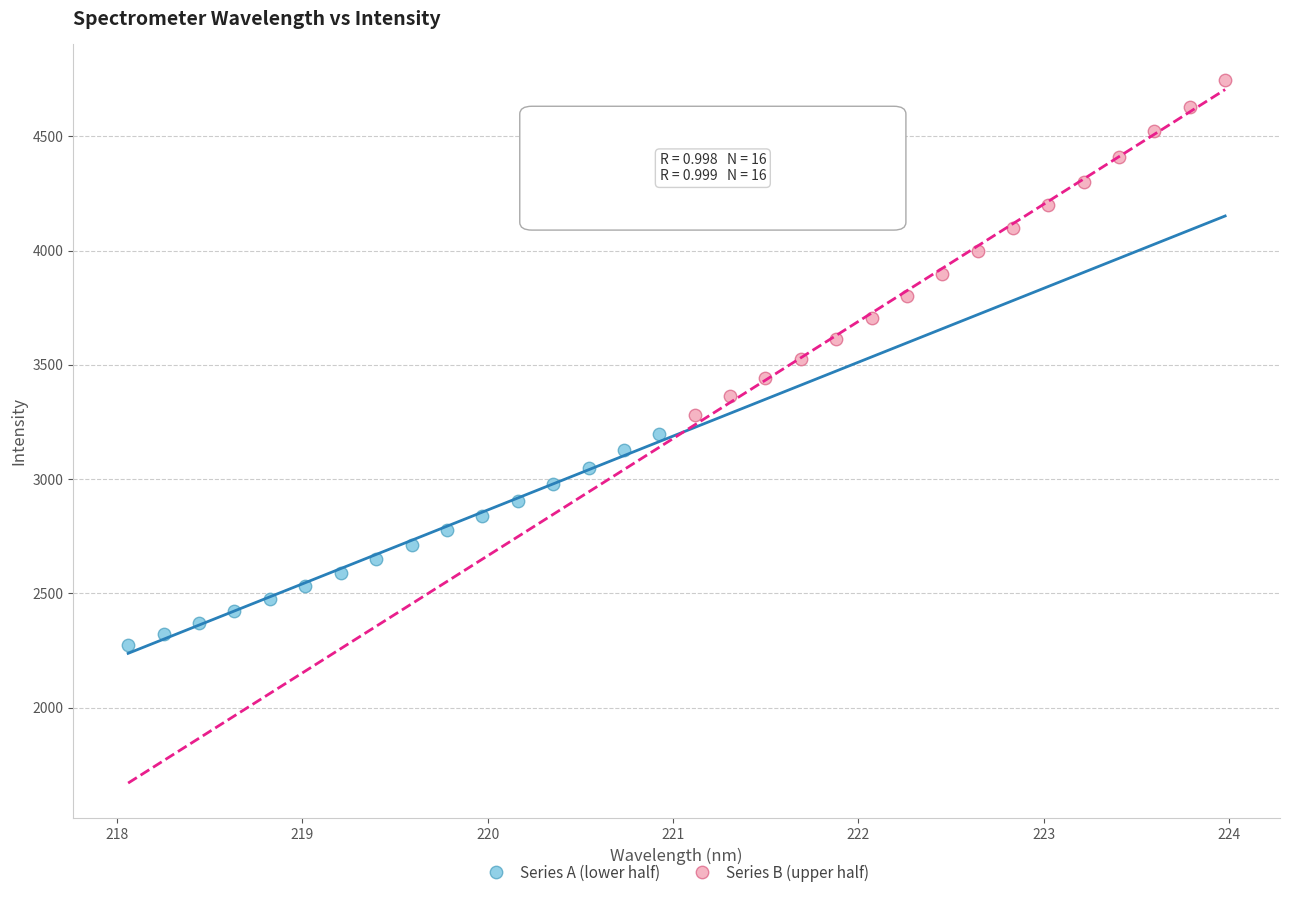

Which series reaches the maximum Y coordinate?

Series B (upper half)